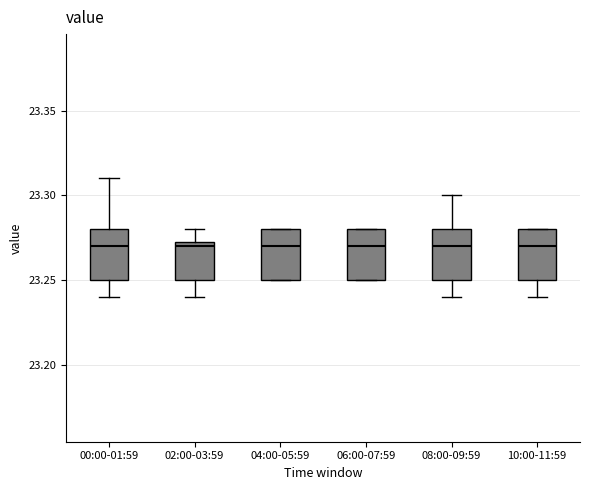

Where is the upper edge of the box for 00:00-01:59 on the y-axis? The values are not printed on the chart, so give them approximately, as read against the axis.

23.280